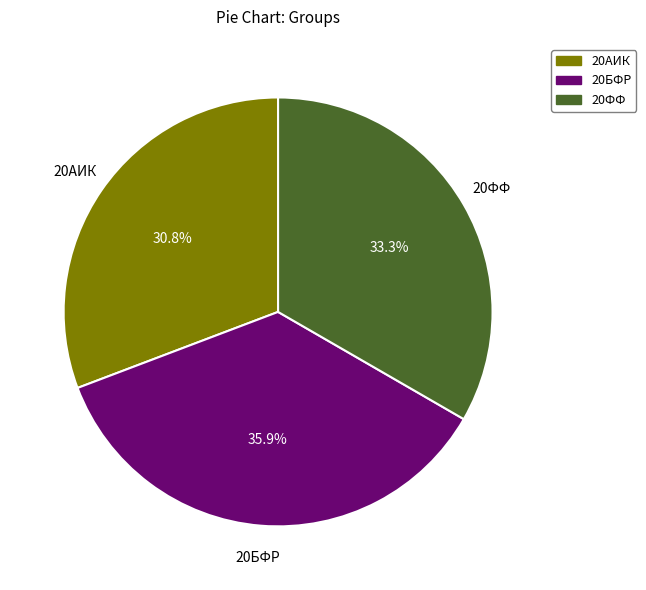

How many segments does this pie chart have?

3